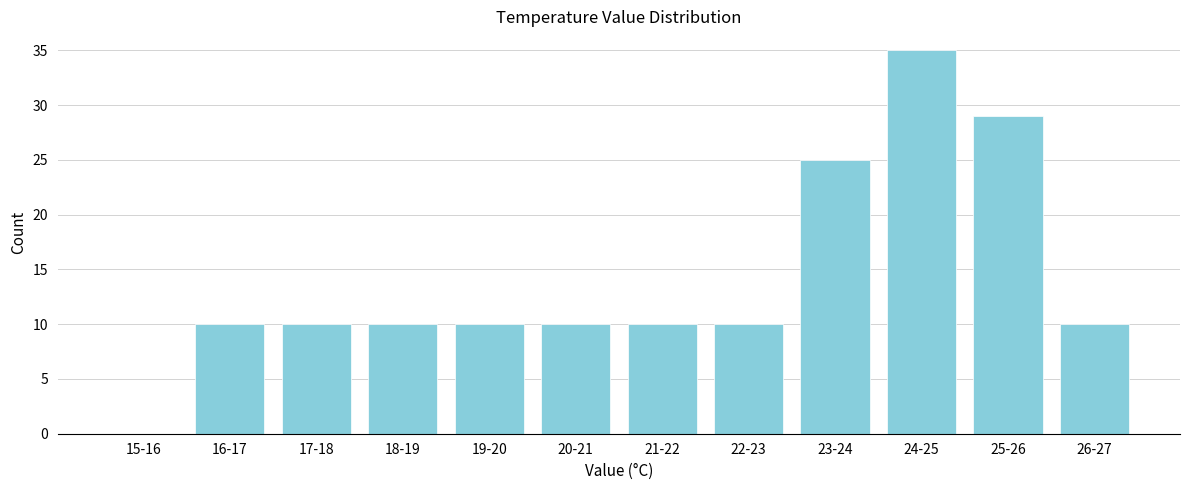

What is the sum of all values?

169